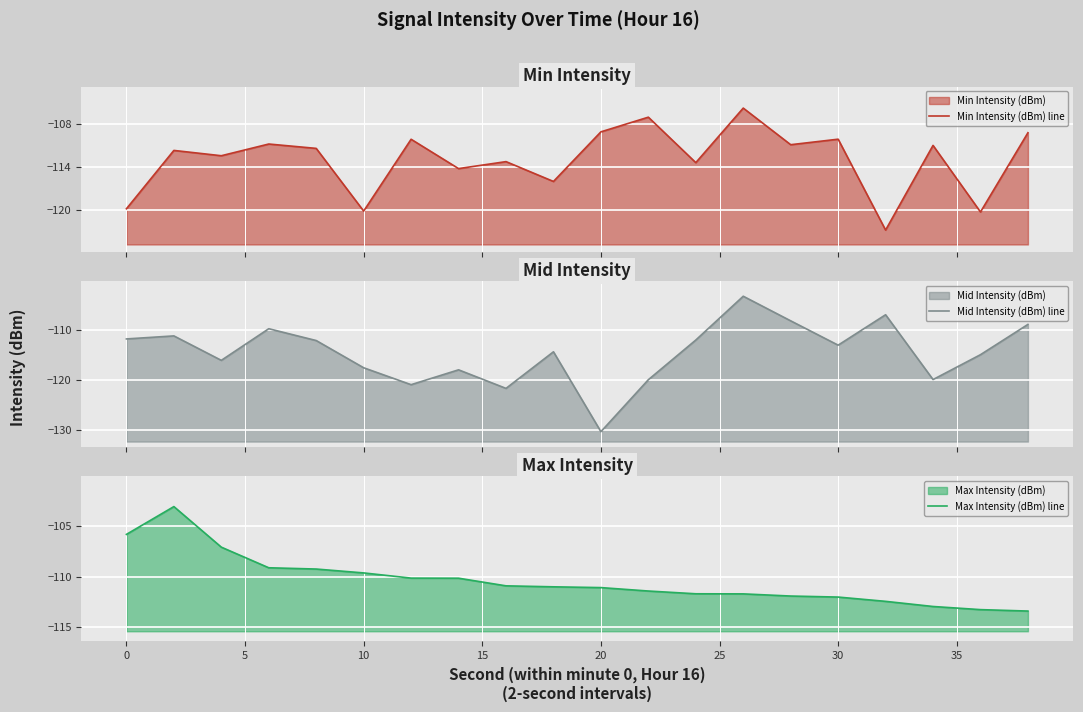

Is it true that Max Intensity (dBm) line equals -76.9 at 19?

False